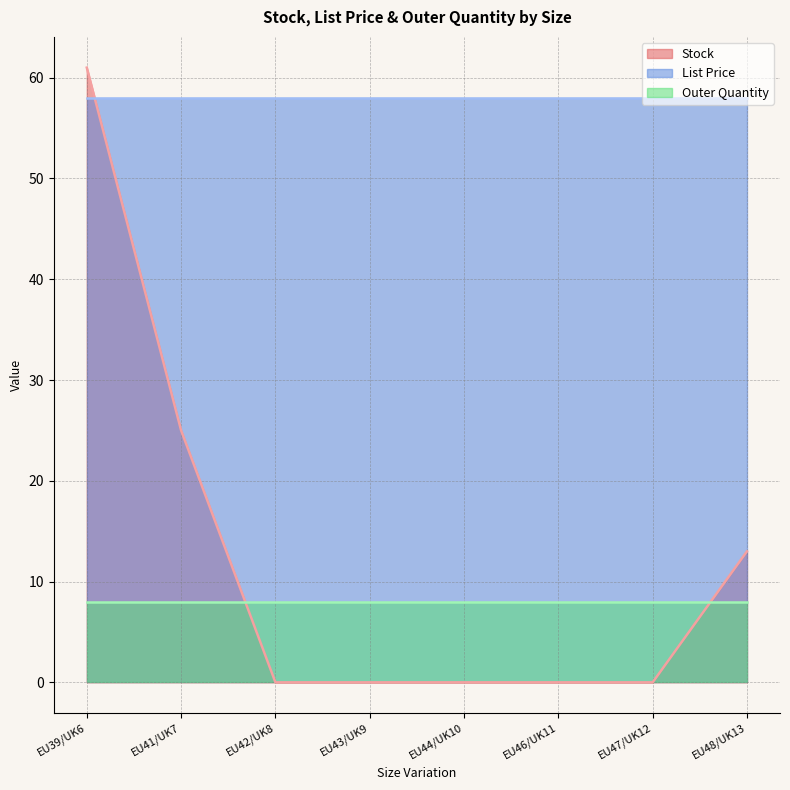

What is the label of the 8th point from the right?

EU39/UK6